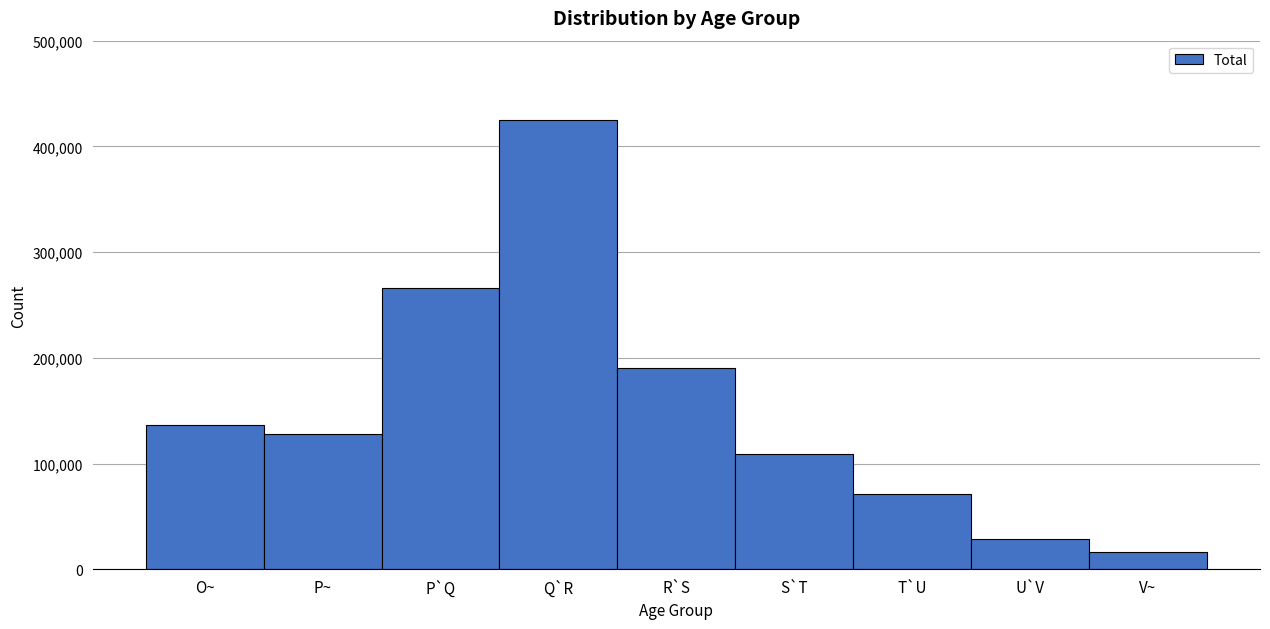

Reading right to left, what are all the values shown in this chart?

V~=16199	U`V=28895	T`U=71326	S`T=109244	R`S=190349	Q`R=425288	P`Q=266439	P~=127675	O~=136214